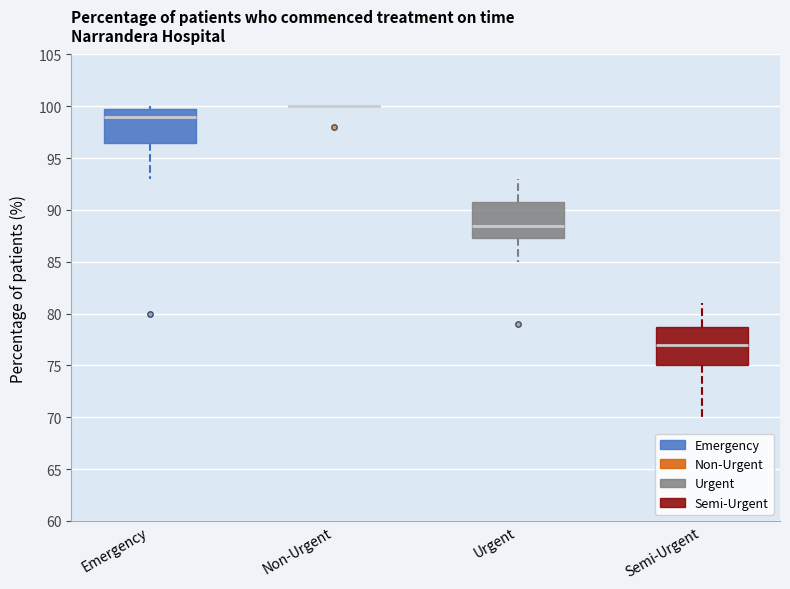

Reading left to right, read every box against the y-axis: the position of its median line, the range the box covers, and the ends of its whiskers. The values are not printed on the chart, so give them approximately, as read against the axis.

Emergency: median 99.0, box 96.5 to 100.0, whiskers 93.0 to 100.0 (just above the box's upper edge)
Non-Urgent: box collapsed to a line at 100.0, whiskers 100.0 to 100.0
Urgent: median 88.5, box 87.5 to 91.0, whiskers 85.0 to 93.0
Semi-Urgent: median 77.0, box 75.0 to 79.0, whiskers 70.0 to 81.0